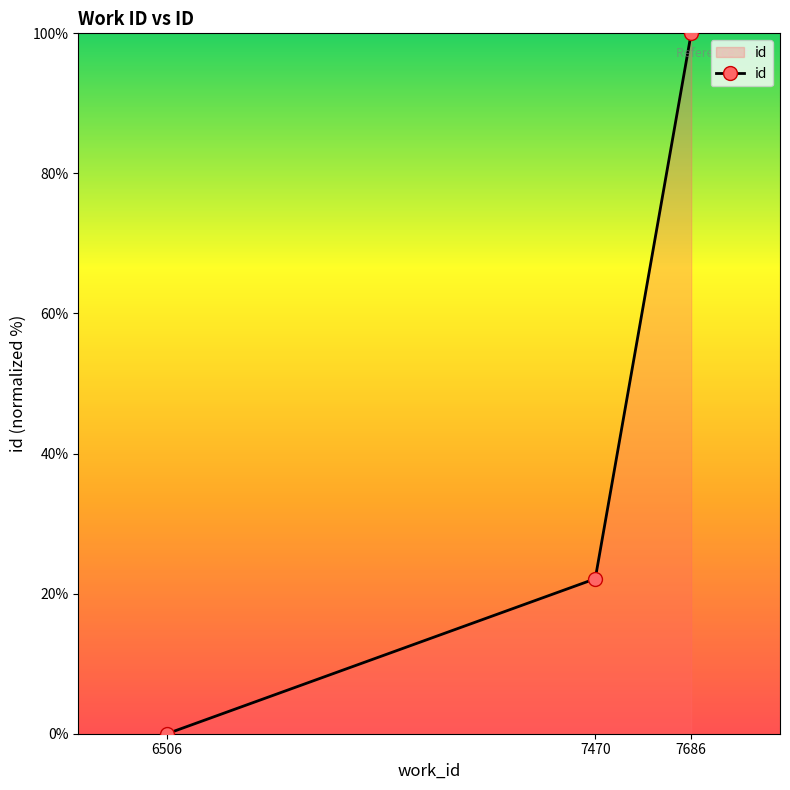

Is it true that the value at 7686 is 171.2?

False